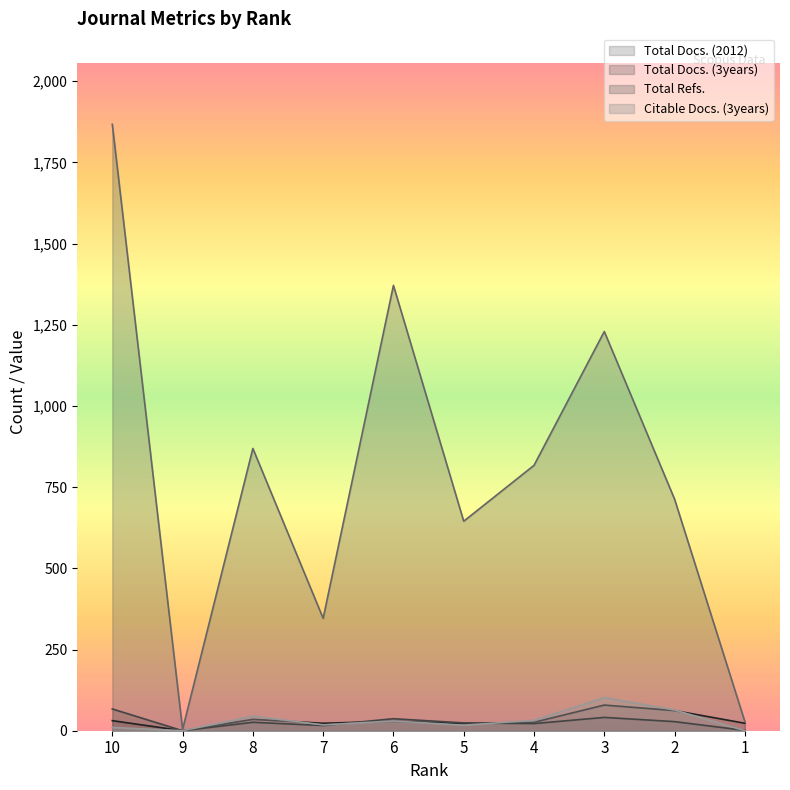

At which category does Total Refs. reach its first local peak?

8